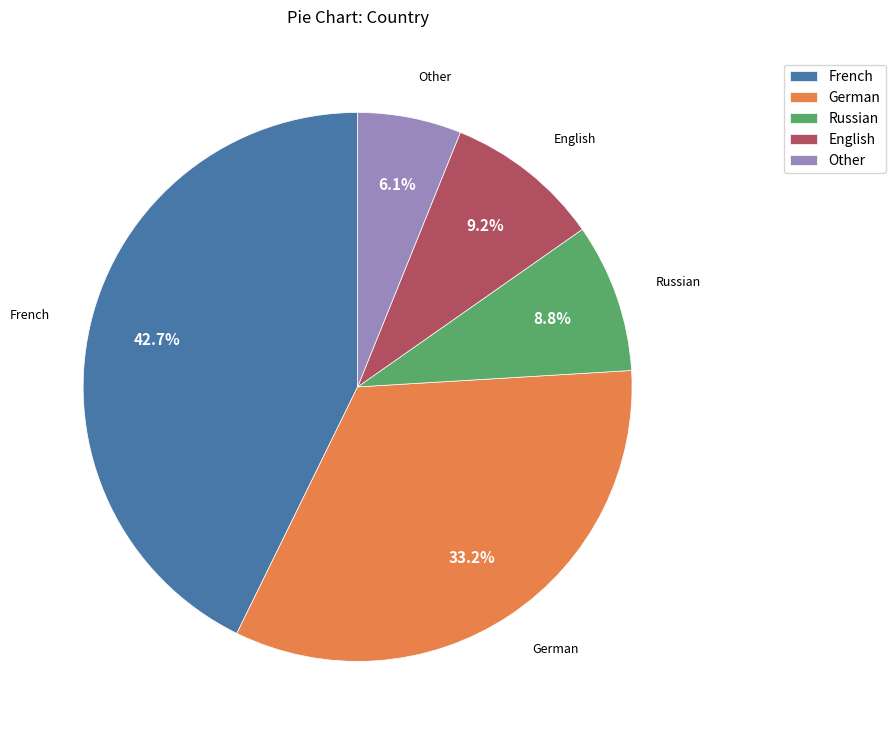

Count the number of slices in the pie.

5